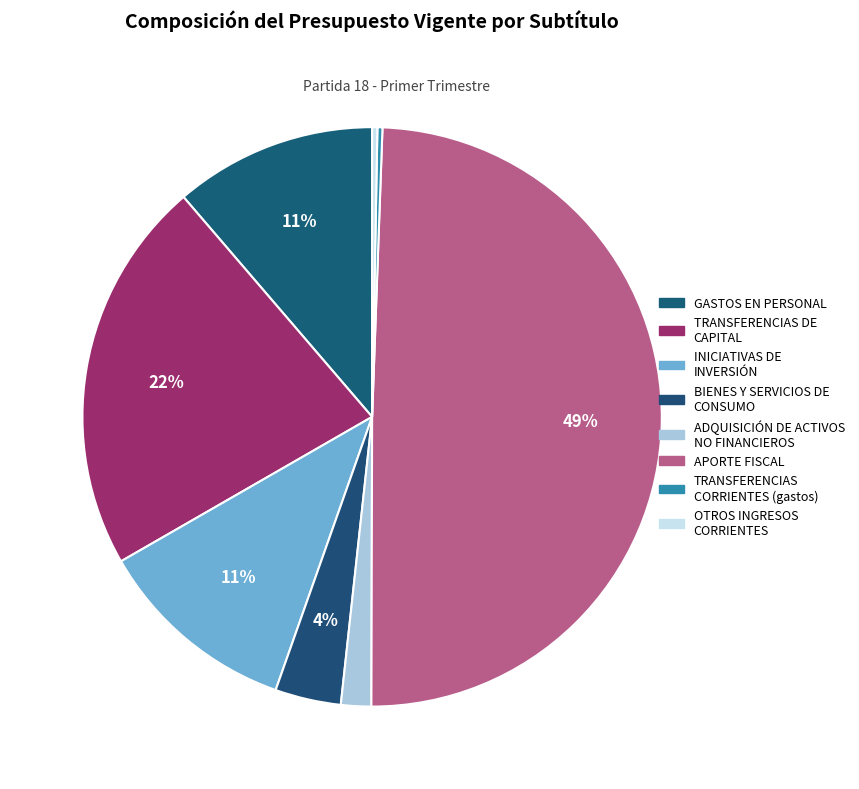

What is the largest slice in the pie chart?

APORTE FISCAL